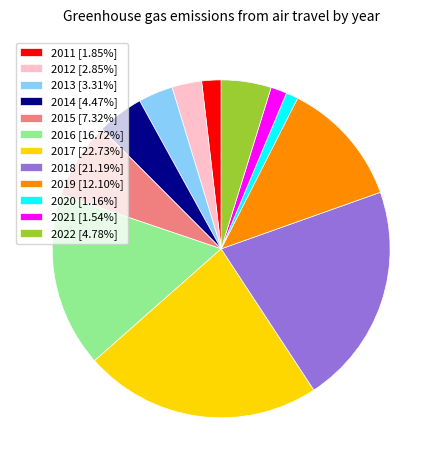

Approximately how many times larger is the value at 2011 [1.85%] compared to 2014 [4.47%]?

0.4